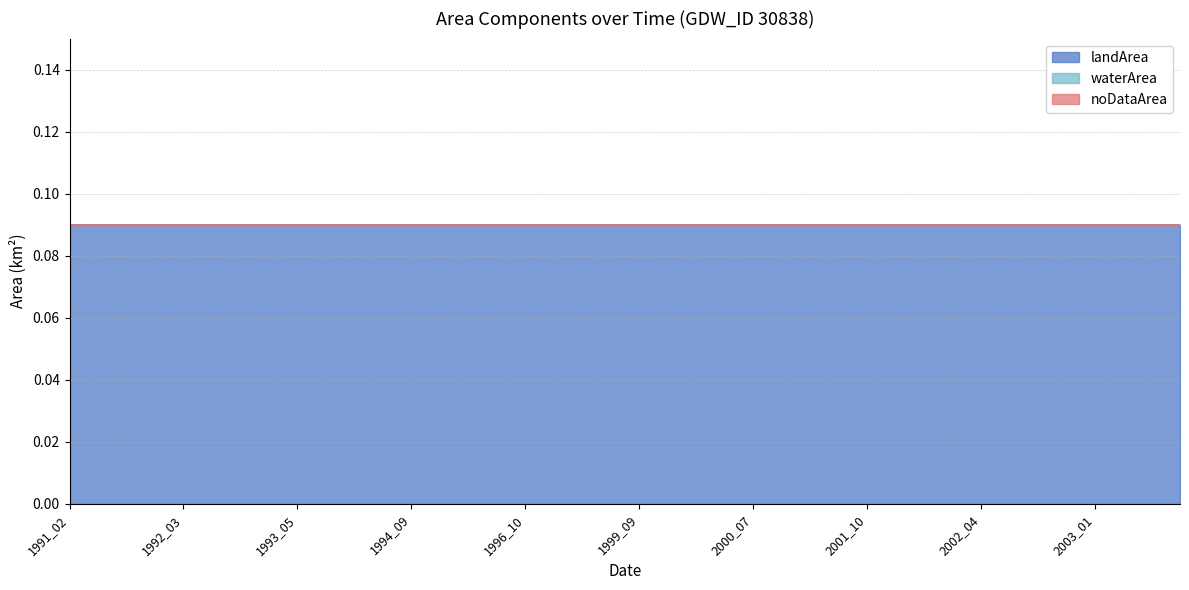

Rank the series at 2002_04 from highest to lowest value.

landArea, waterArea, noDataArea